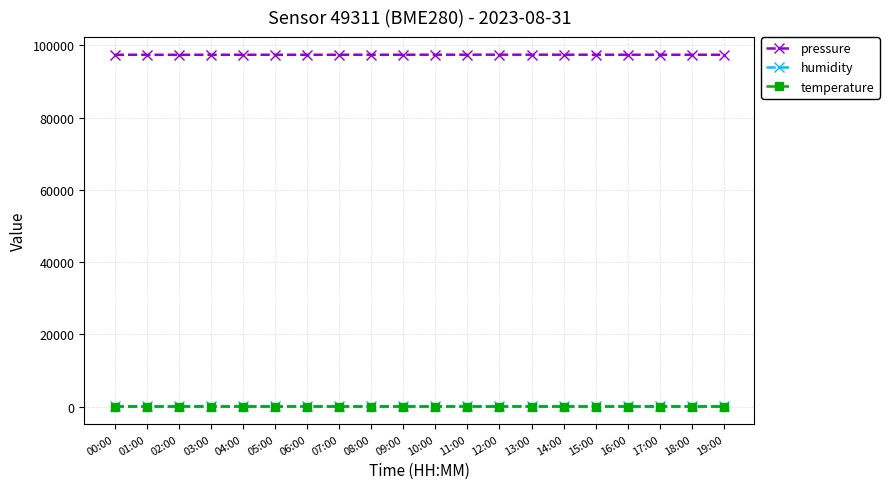

What is the difference between the maximum and minimum values in the pressure series?

26.9